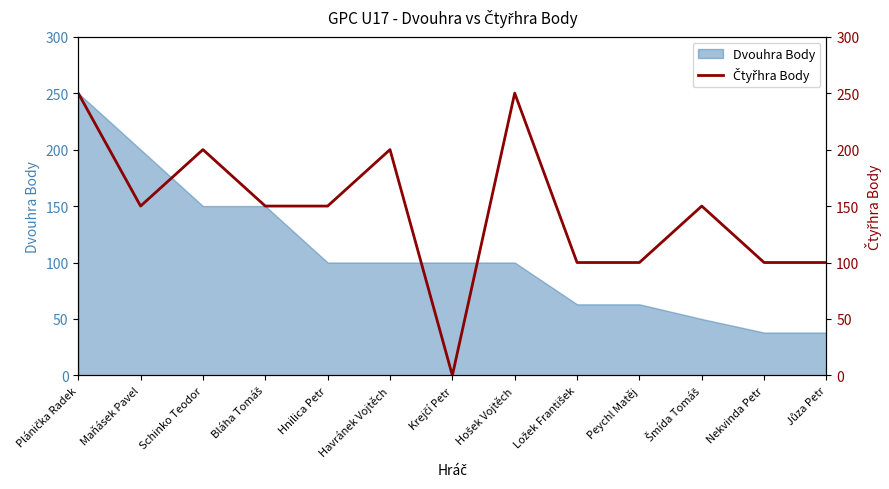

Where is the first local maximum?

Schinko Teodor